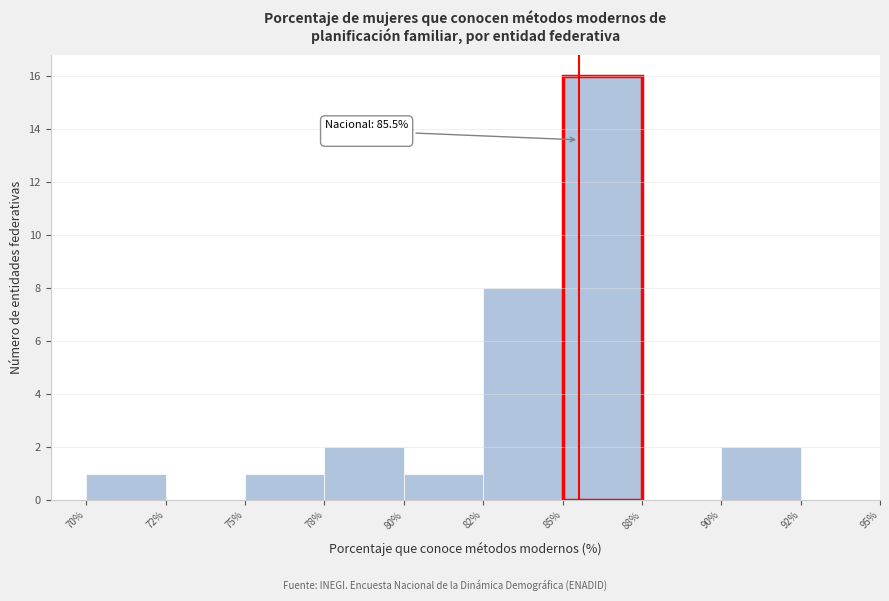

Reading right to left, transcribe all the data shown in this chart.

90%=2	88%=0	85%=16	82%=8	80%=1	78%=2	75%=1	72%=0	70%=1